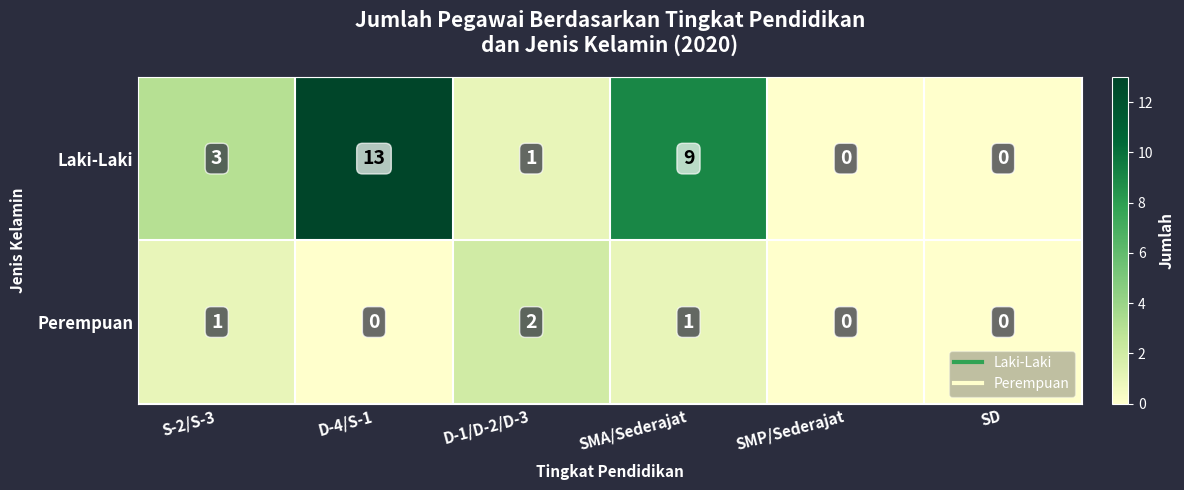

How many distinct data groups are displayed?

2